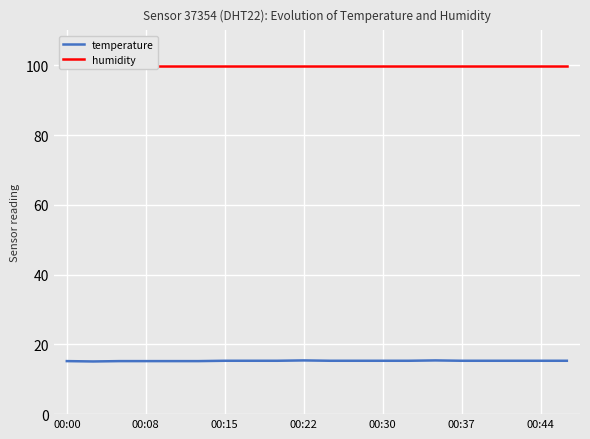

The temperature series shows 20.1 at 00:44. True or false?

False